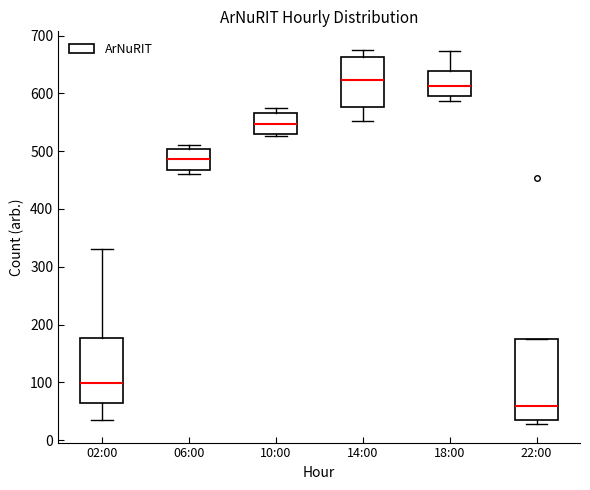

Which box is the tallest, from its lower edge to its upper edge?

22:00